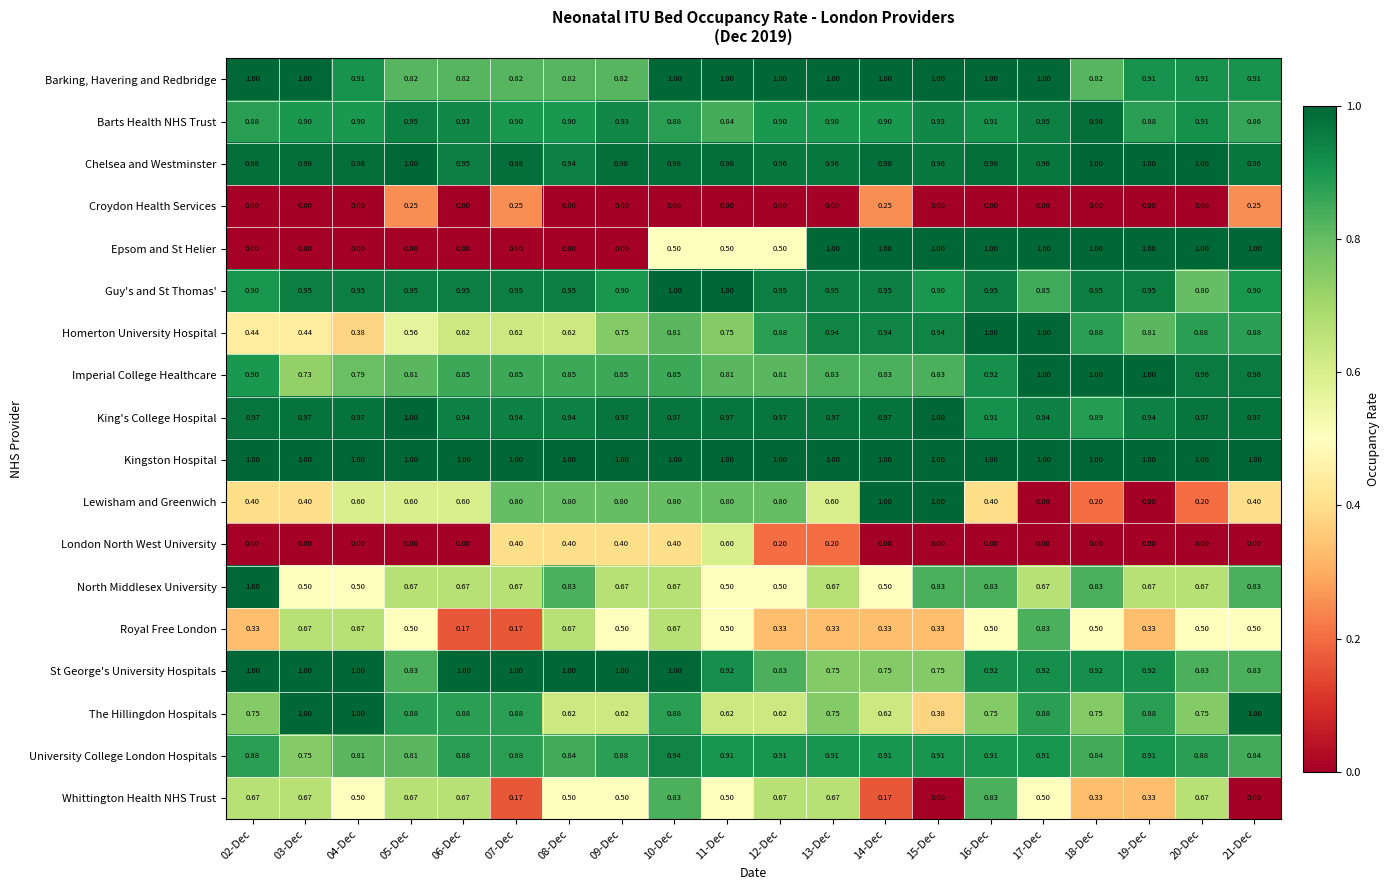

Count the number of categories in the chart.

20